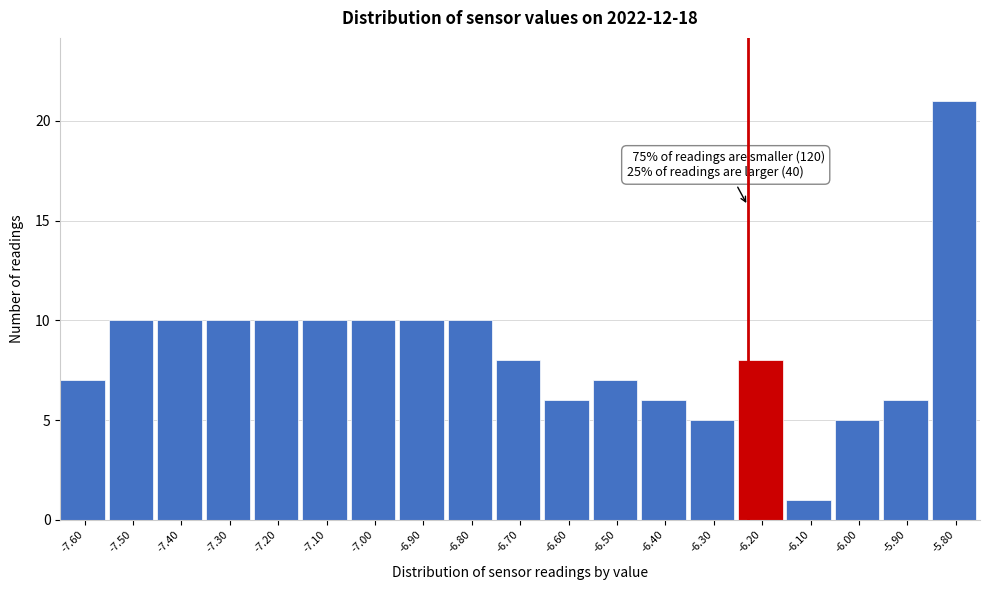

Reading right to left, extract all data points from this chart.

-5.80=21	-5.90=6	-6.00=5	-6.10=1	-6.20=8	-6.30=5	-6.40=6	-6.50=7	-6.60=6	-6.70=8	-6.80=10	-6.90=10	-7.00=10	-7.10=10	-7.20=10	-7.30=10	-7.40=10	-7.50=10	-7.60=7